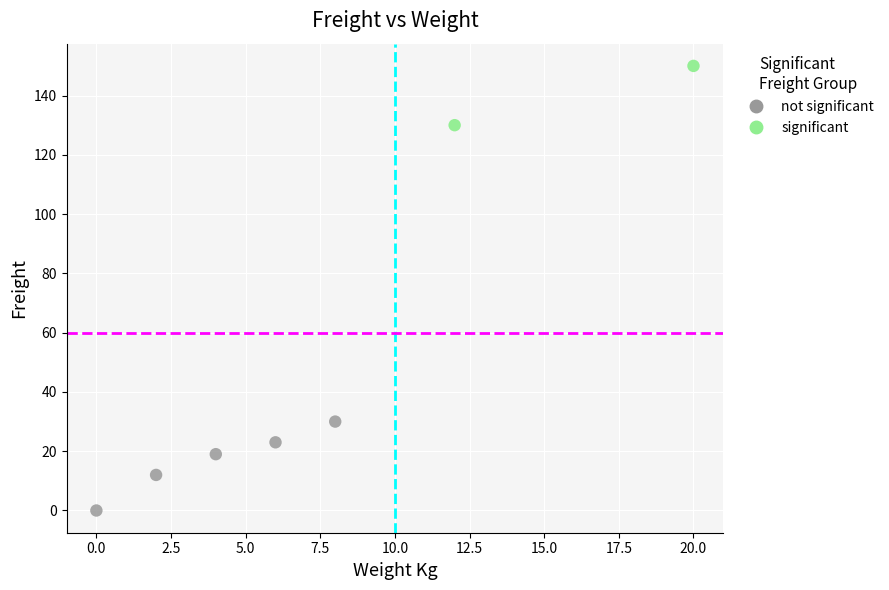

What are all the series names shown in the legend?

not significant, significant